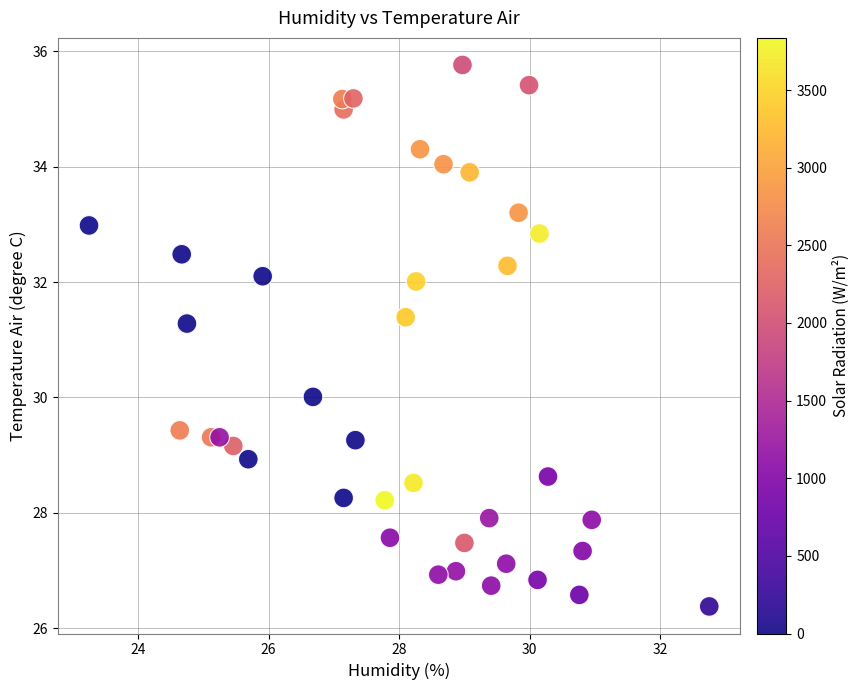

What is the range of X values (max minus min)?

9.5